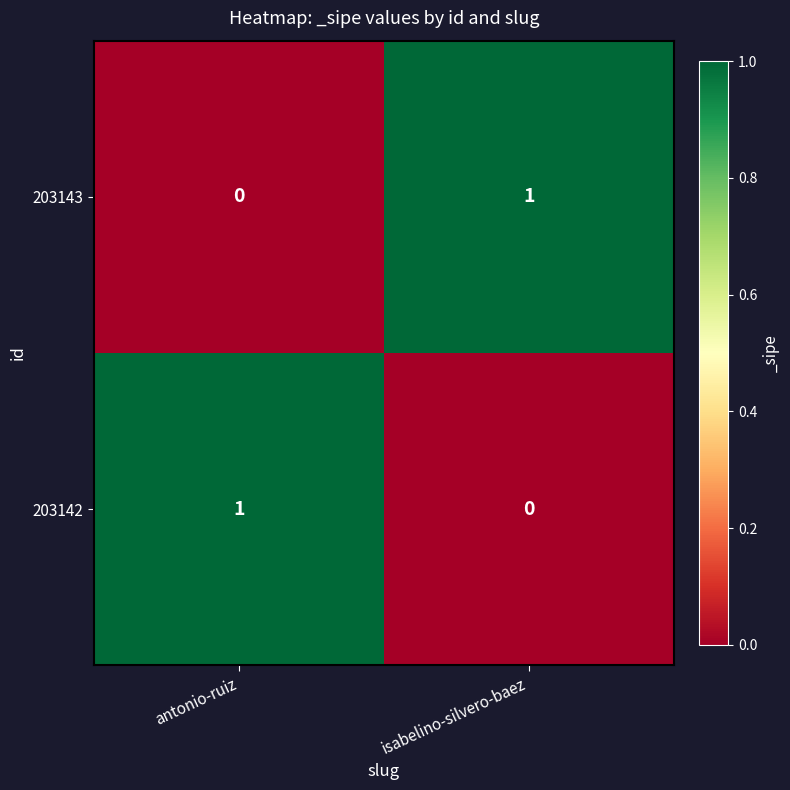

List the labels in order of 203143 value, smallest first.

antonio-ruiz, isabelino-silvero-baez